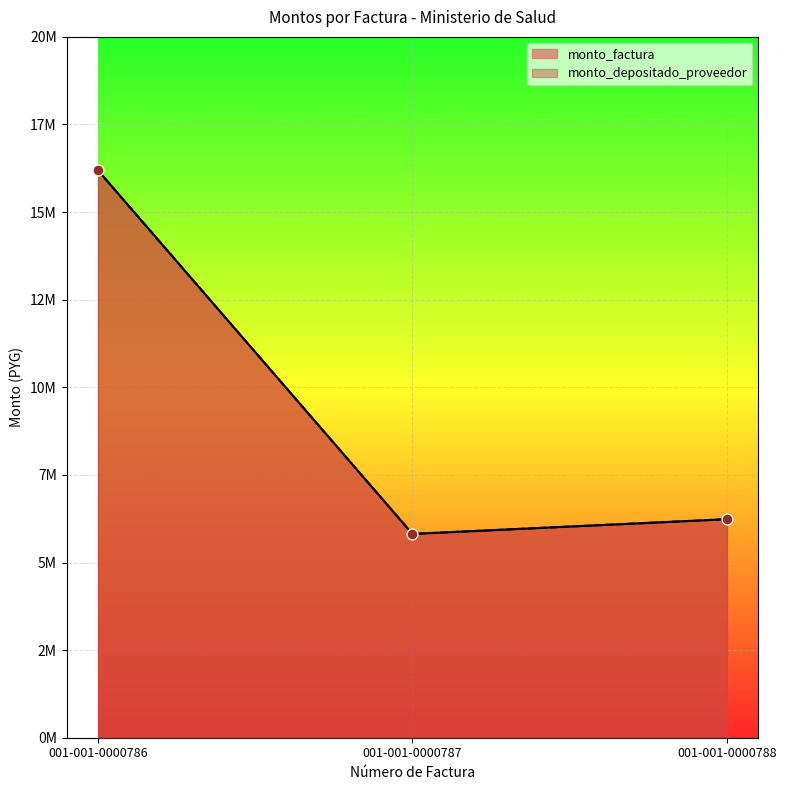

Which series reaches the minimum Y coordinate?

monto_factura